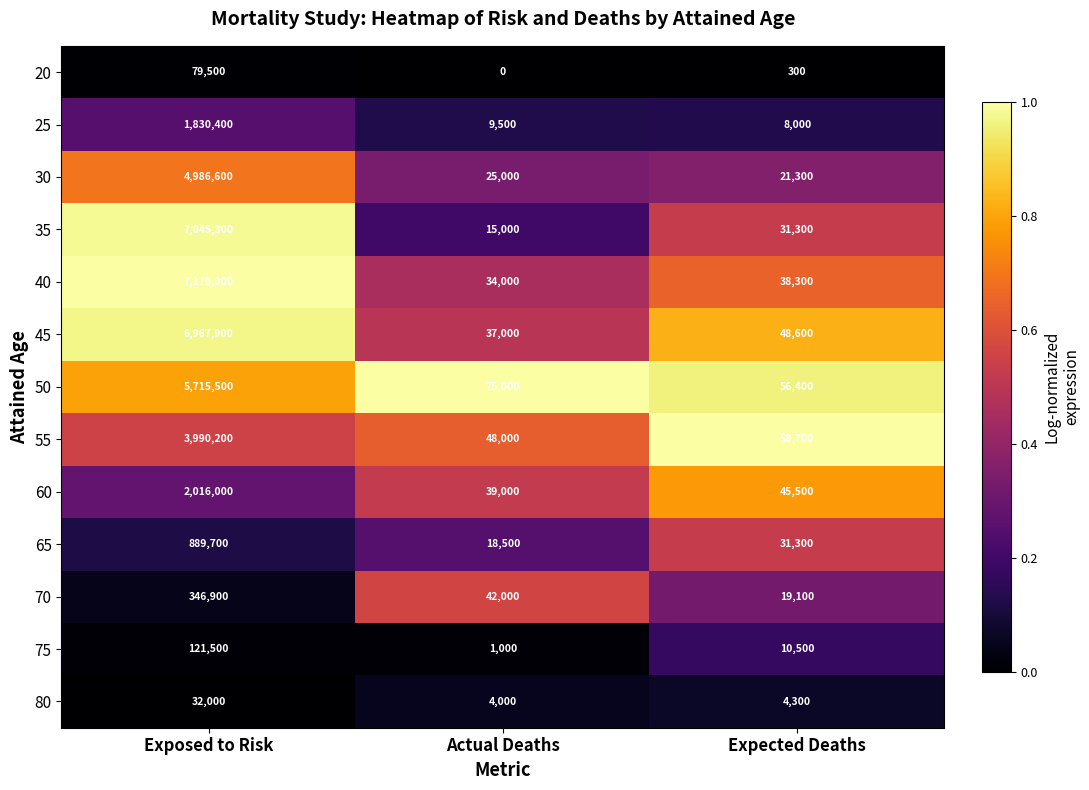

What is the difference between the highest and lowest values at Exposed to Risk?

7147000